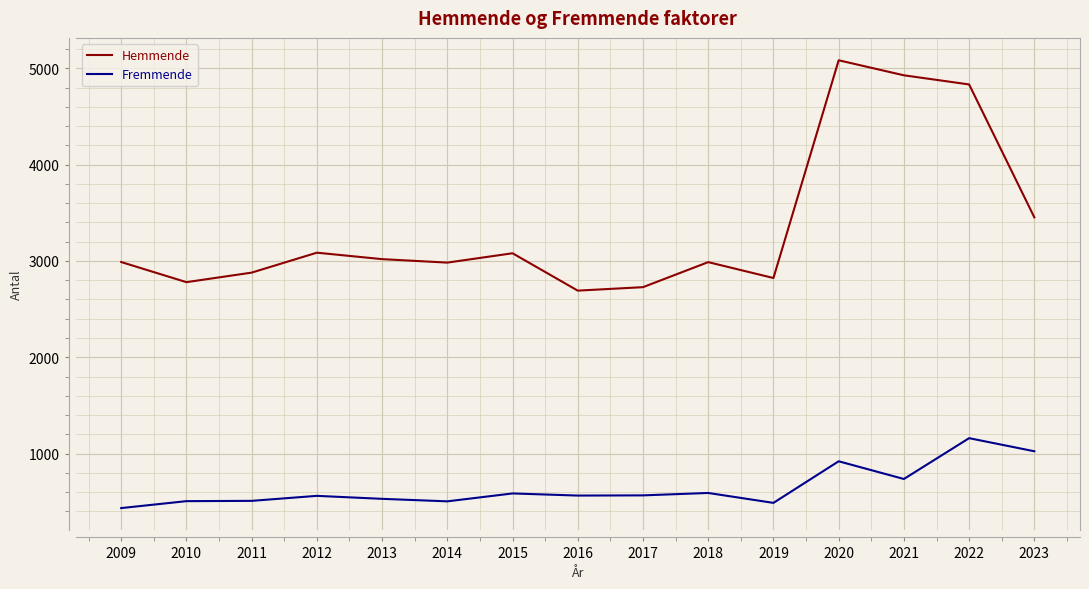

What is the difference between the highest and lowest values at 2020?

4164